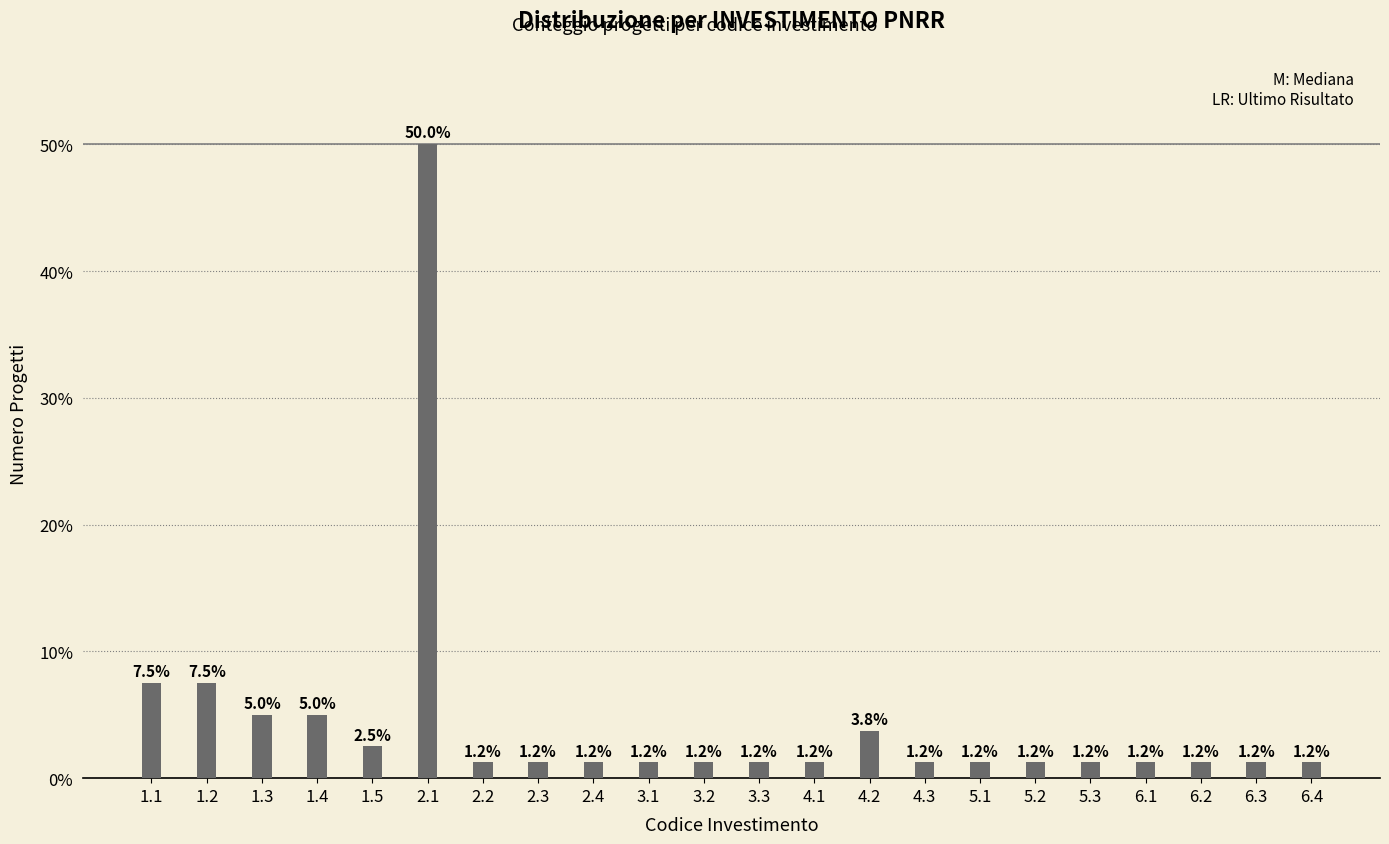

What is the greatest value displayed?

50.0